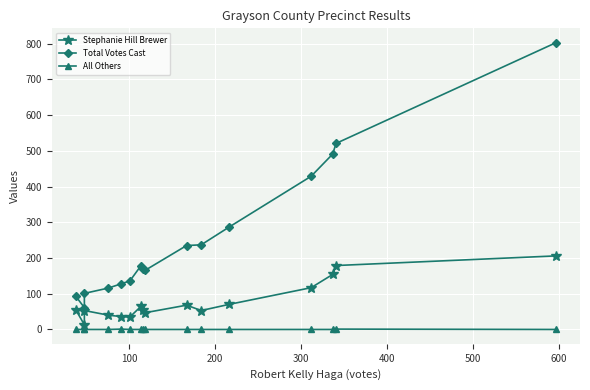

What is the average value of the Stephanie Hill Brewer series?

78